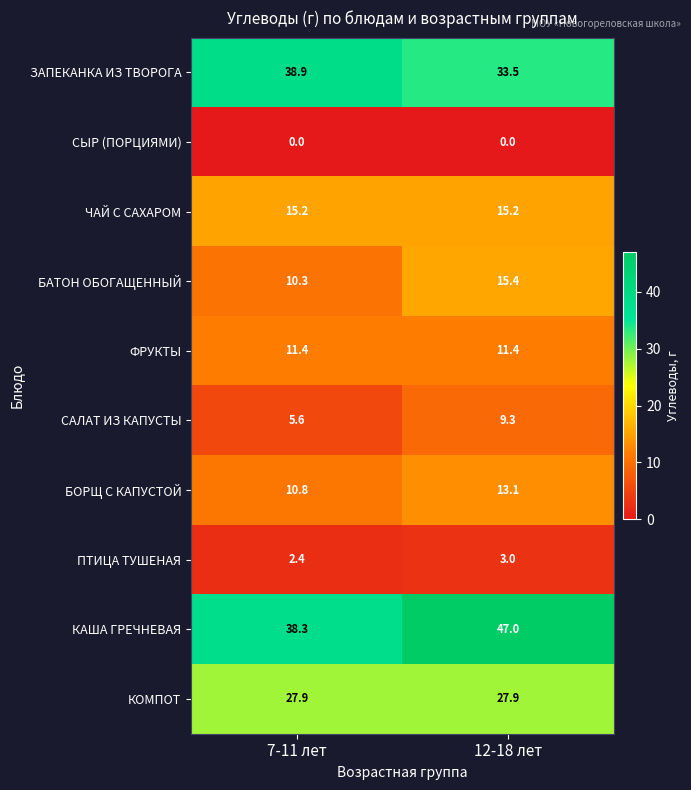

At which label does БОРЩ С КАПУСТОЙ reach its minimum?

7-11 лет